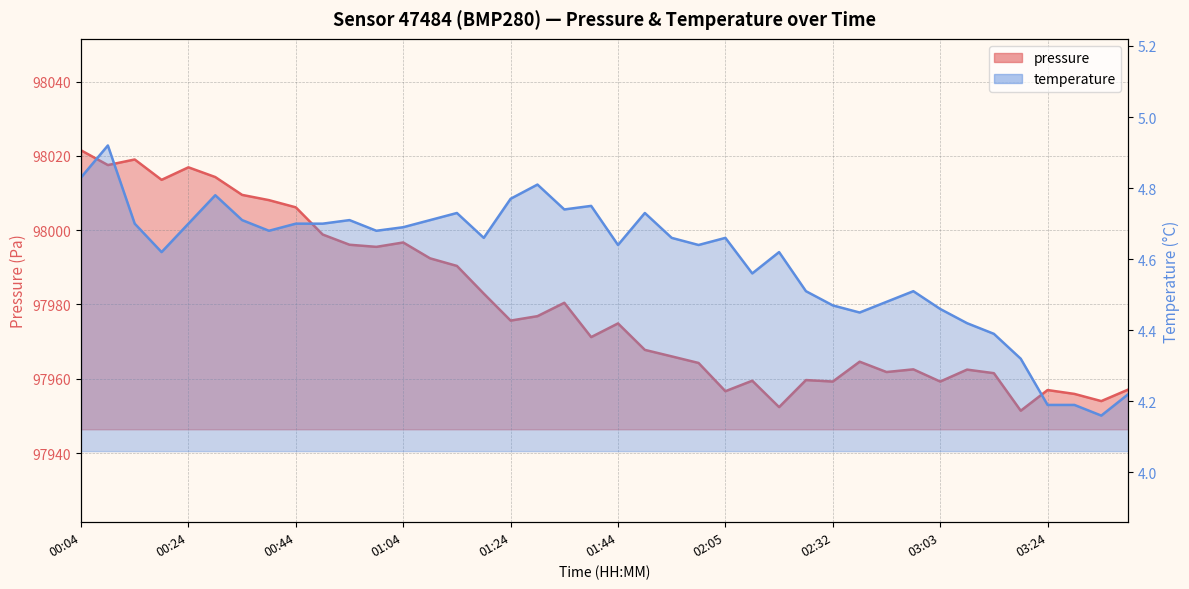

How many series are shown in this chart?

2